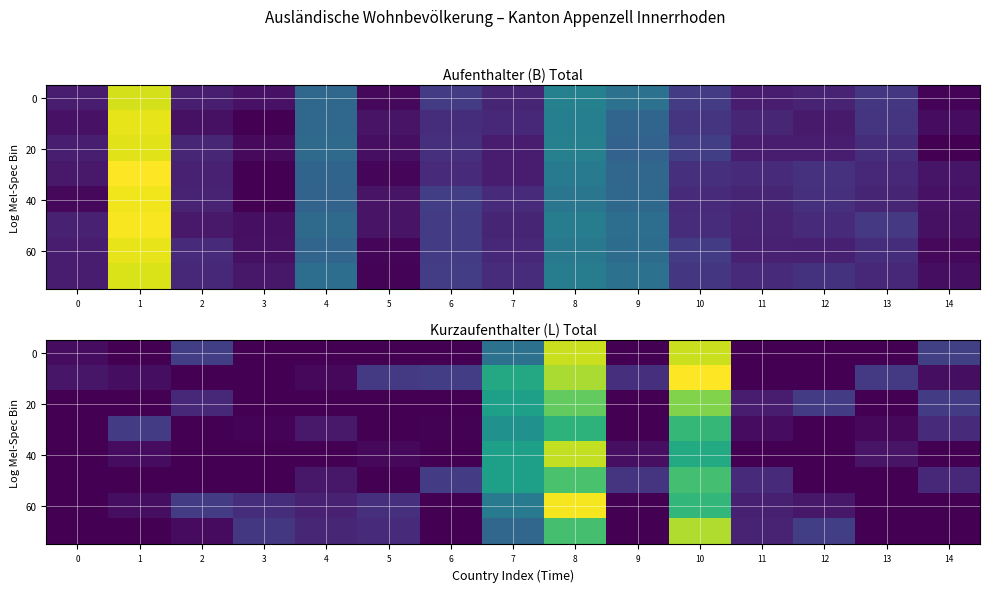

What is the difference between the highest and lowest values at 11?

0.3